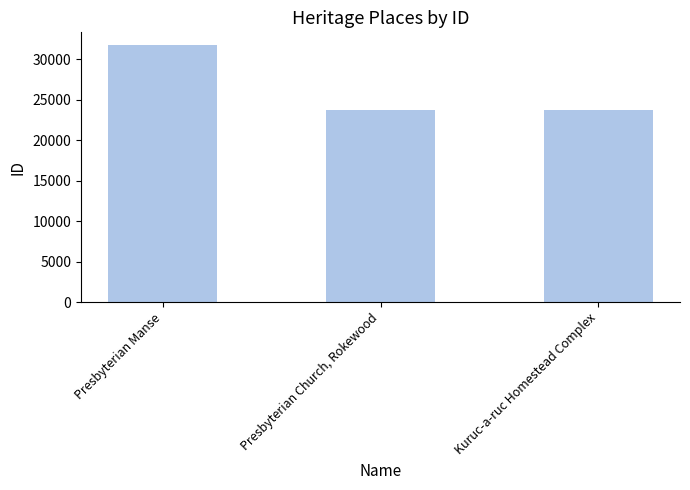

What is the ratio of the value at Kuruc-a-ruc Homestead Complex to the value at Presbyterian Manse?

0.7